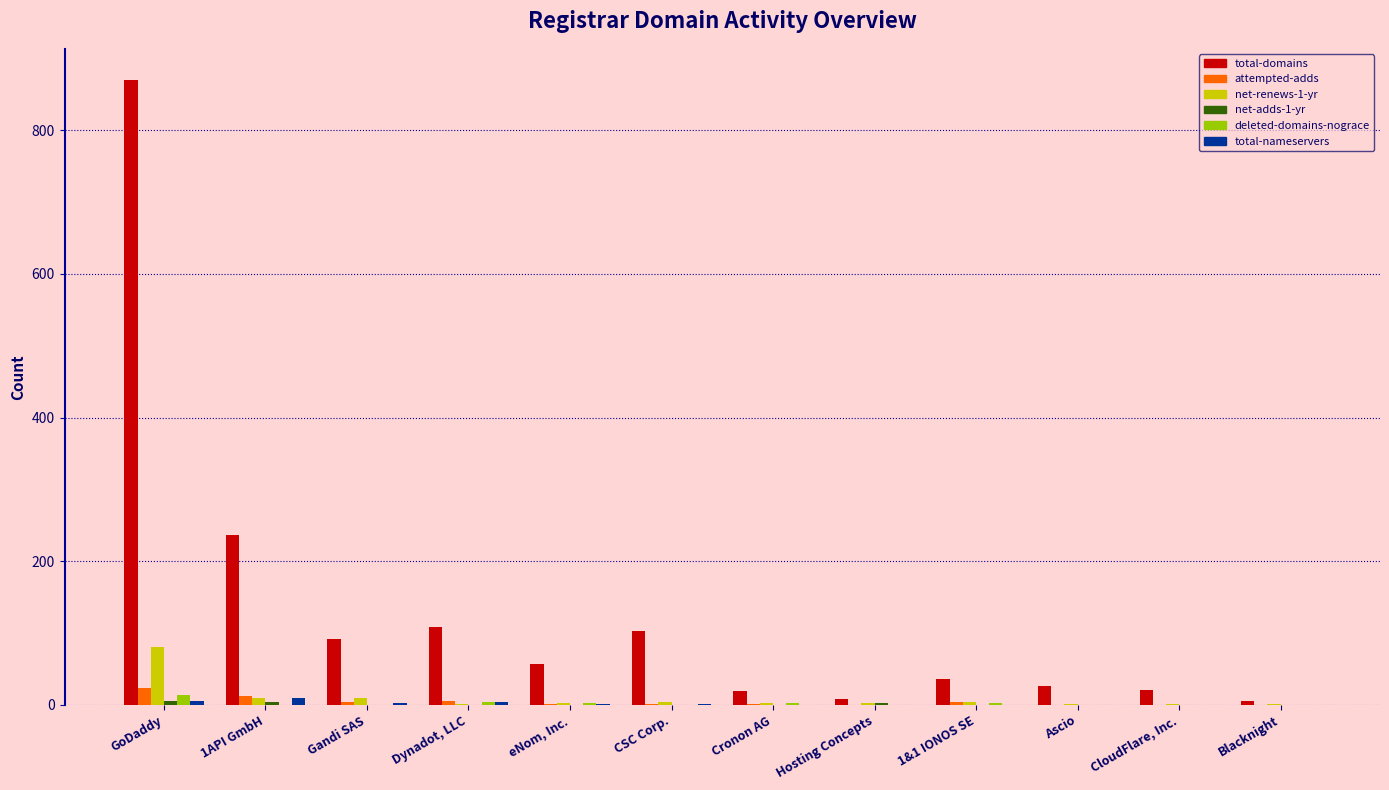

Is it true that total-nameservers equals 0 at Cronon AG?

True